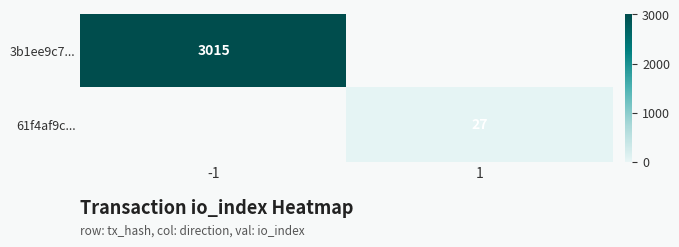

True or false: 3b1ee9c7... has a value of 3015 at -1.

True